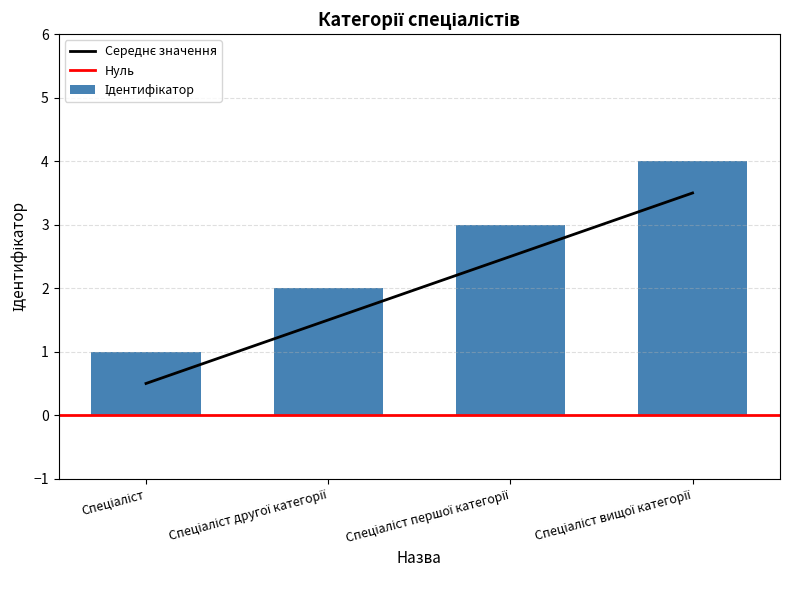

Count the number of categories in the chart.

4